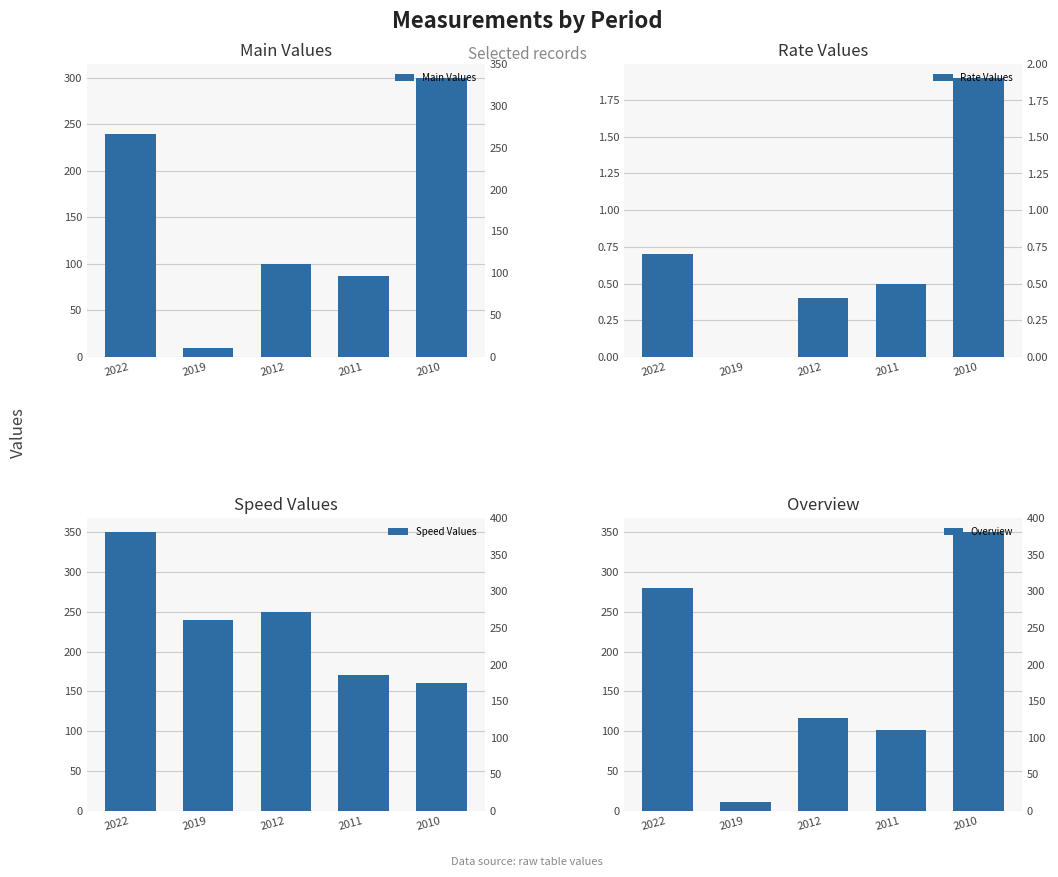

How many data points in Speed Values are less than 240?

2